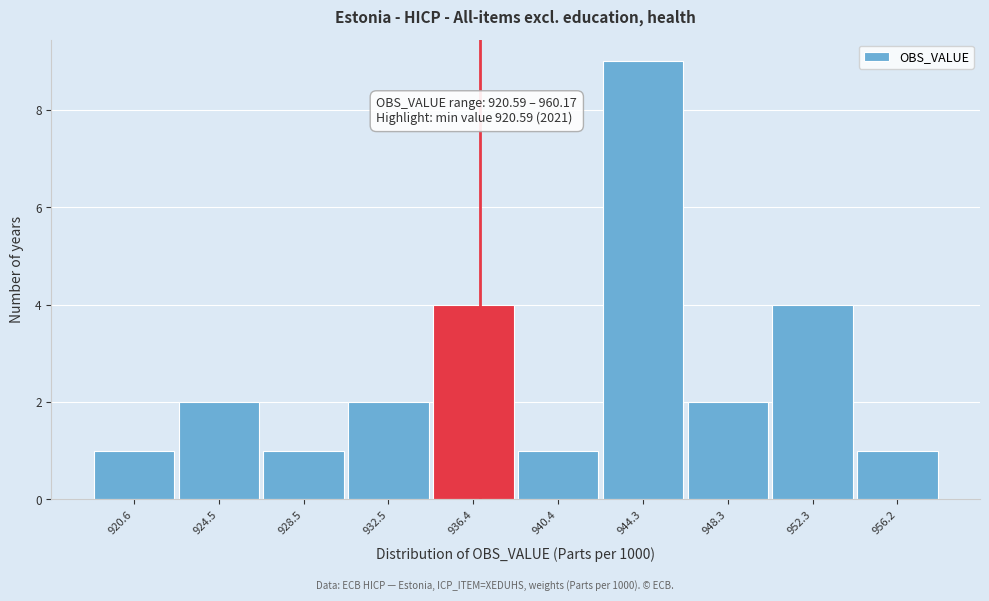

Reading left to right, what are all the values shown in this chart?

1	2	1	2	4	1	9	2	4	1